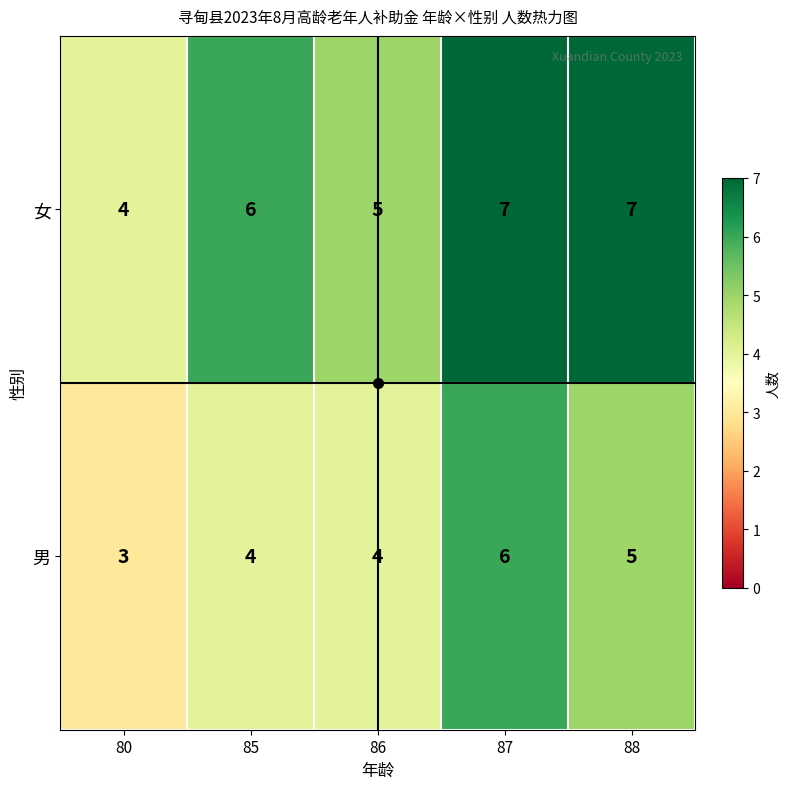

At which category is the sum across all series the highest?

87